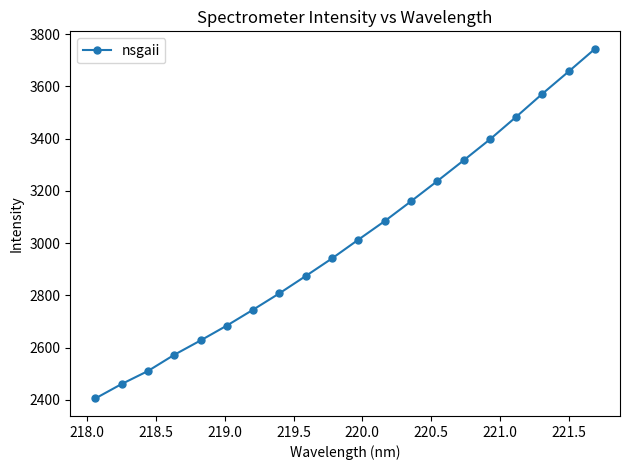

True or false: the data has more than 0 interior local peaks.

False